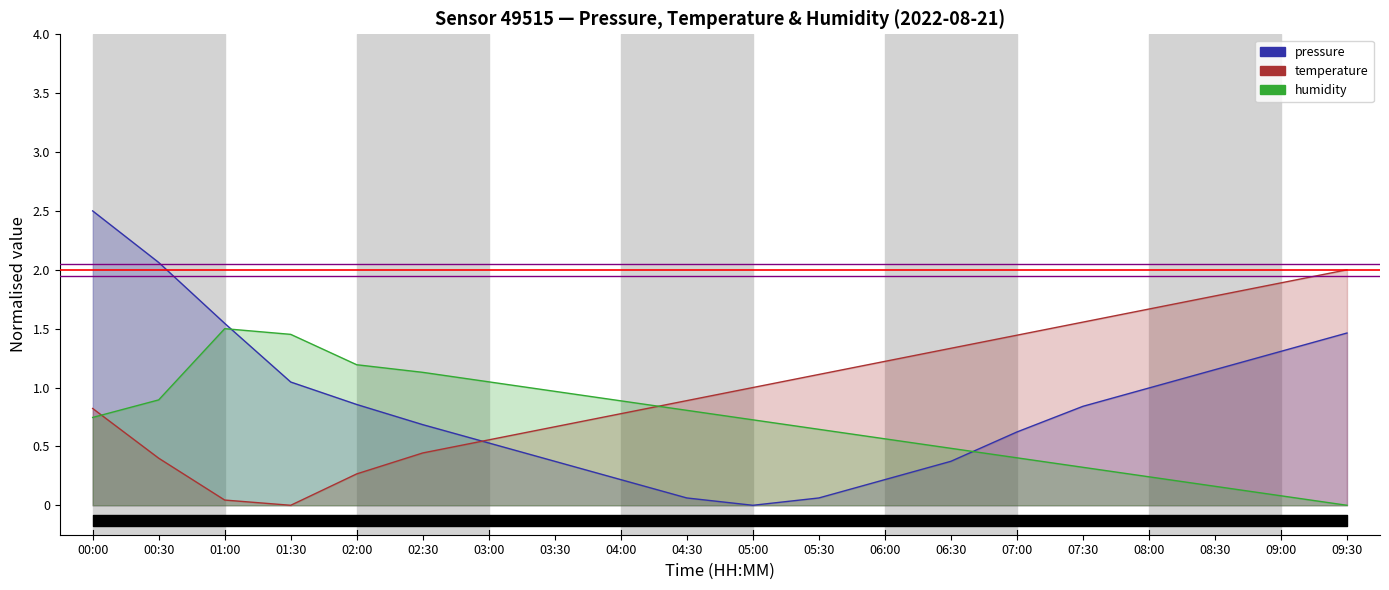

What is the maximum value for threshold_red?

2.0